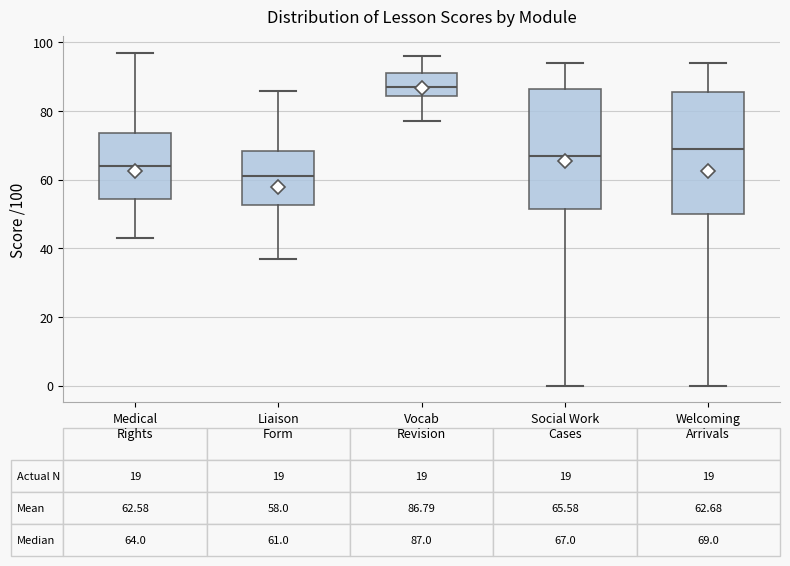

Which box has the lowest median line?

Liaison Form